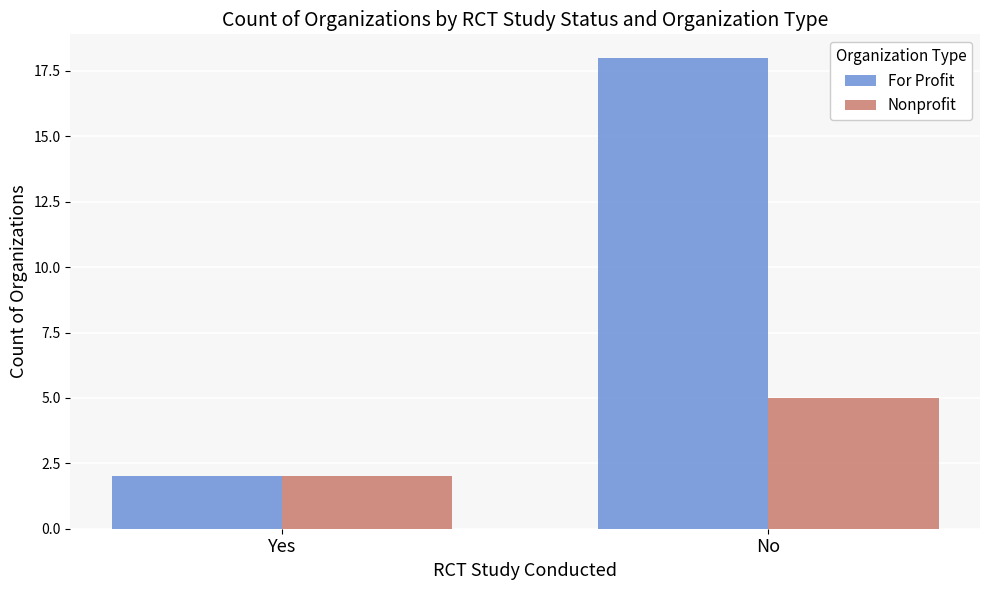

At which category is the sum across all series the highest?

No